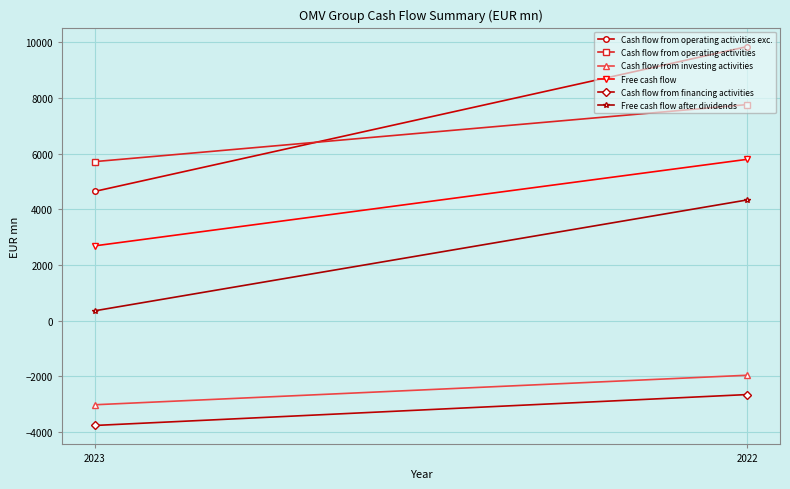

Which series changed the most between 2023 and 2022?

Cash flow from operating activities exc.